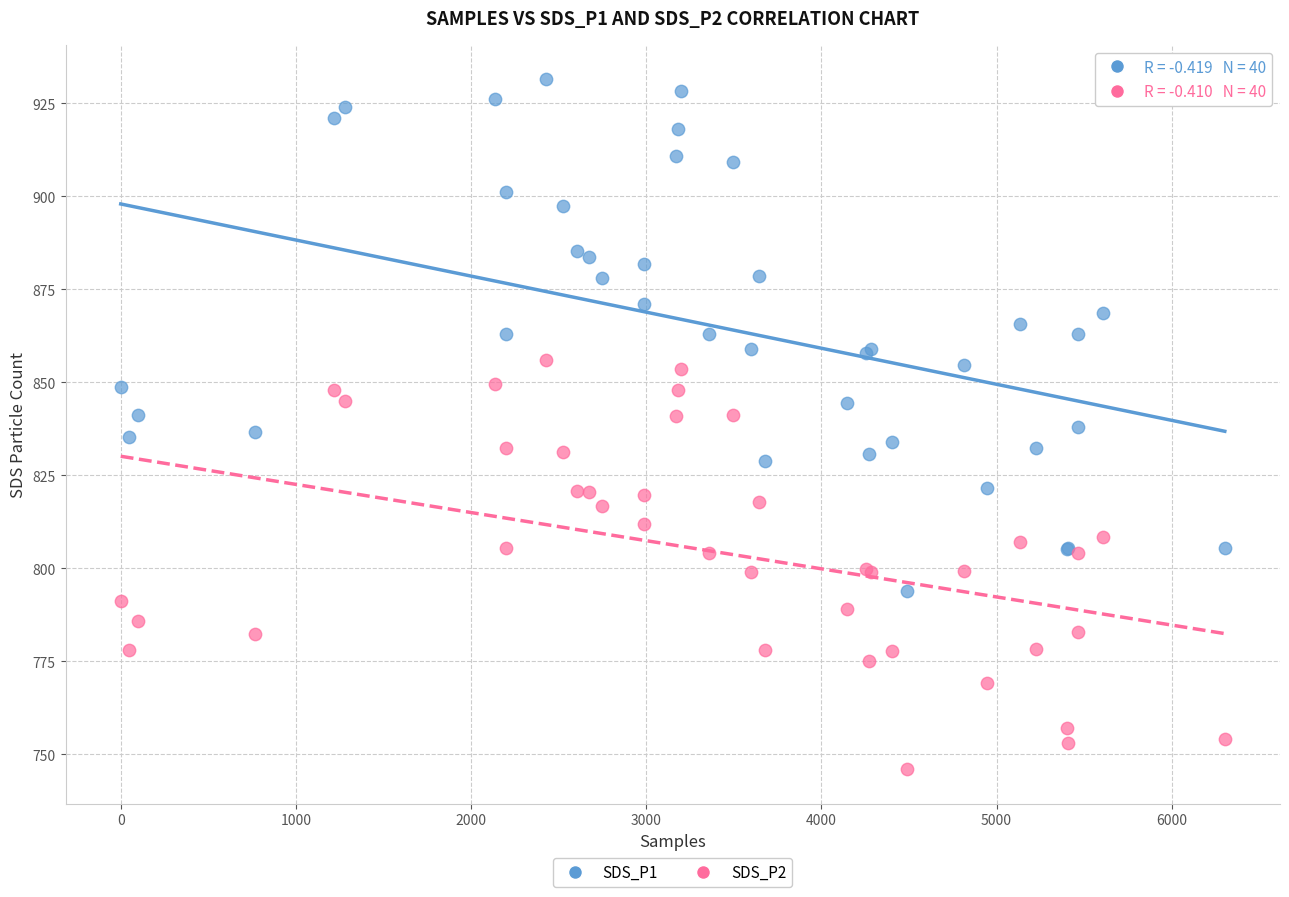

Which series contains the highest Y value?

SDS_P1